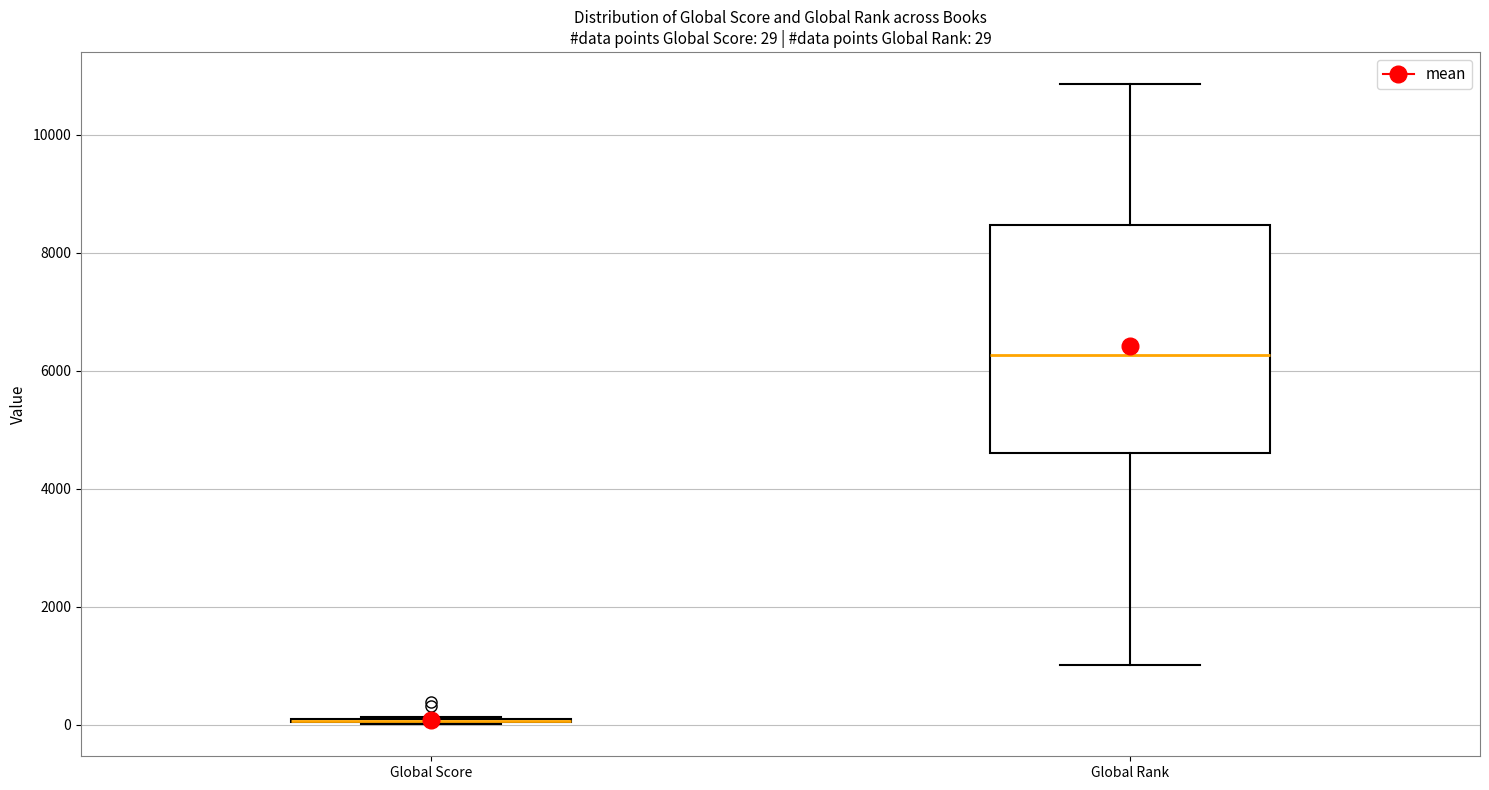

Which box is the tallest, from its lower edge to its upper edge?

Global Rank